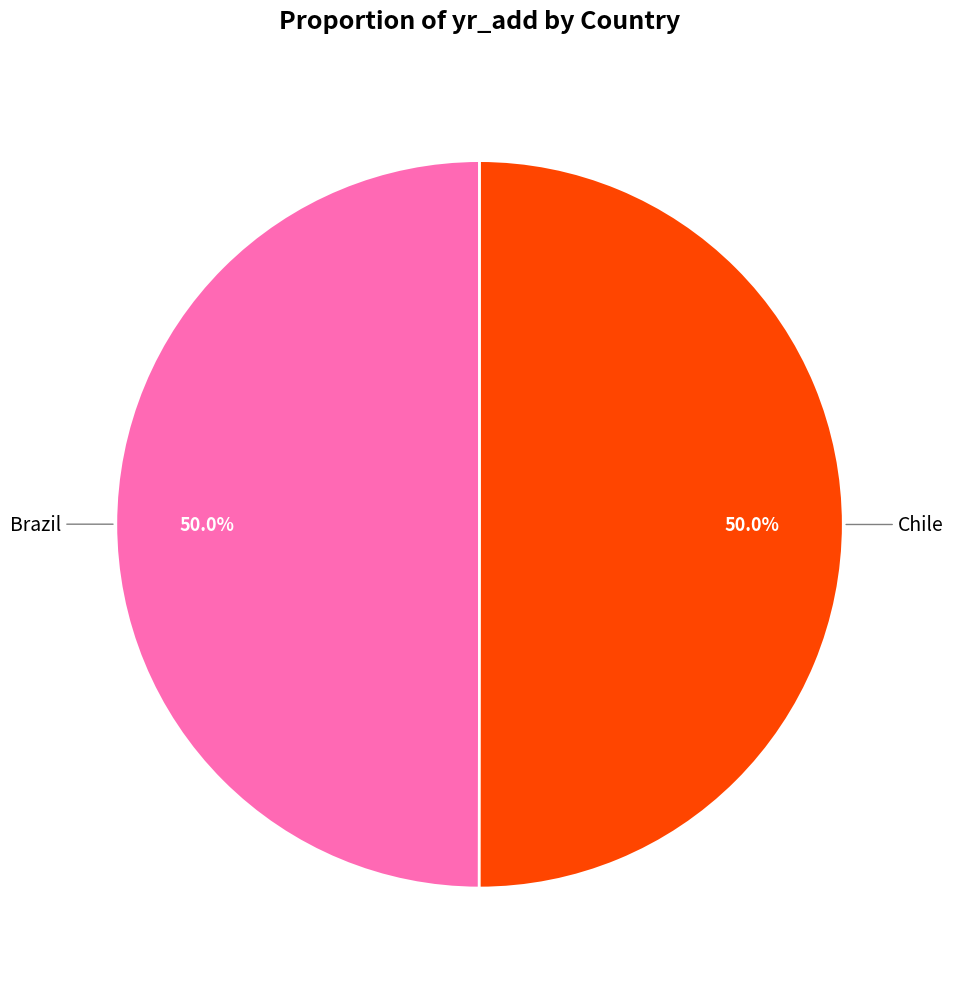

What is the ratio of the value at Chile to the value at Brazil?

1.0